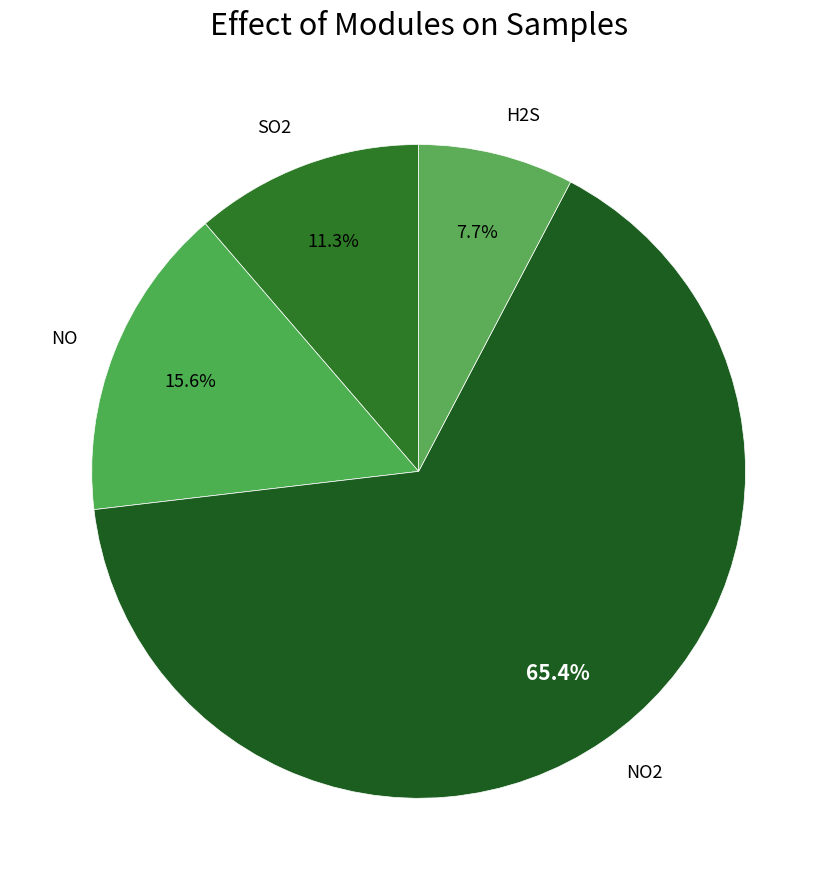

Is the sum of NO2 and NO greater than half?

Yes